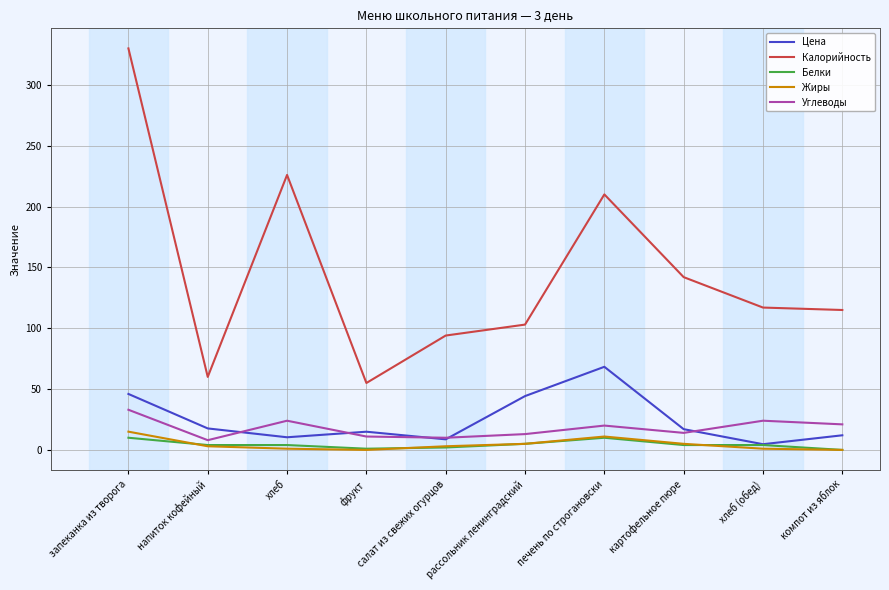

What is the sum of the Жиры values at салат из свежих огурцов and рассольник ленинградский?

8.0